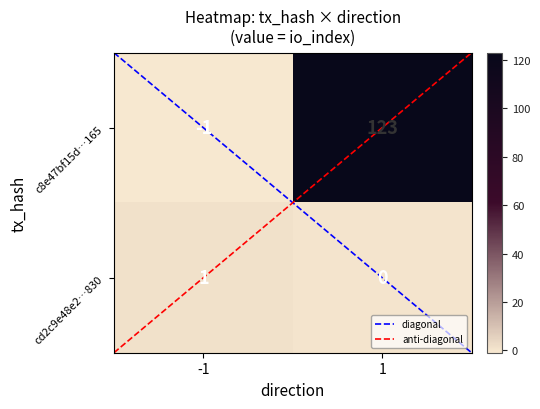

What is the spread (max minus min) of values at -1?

2